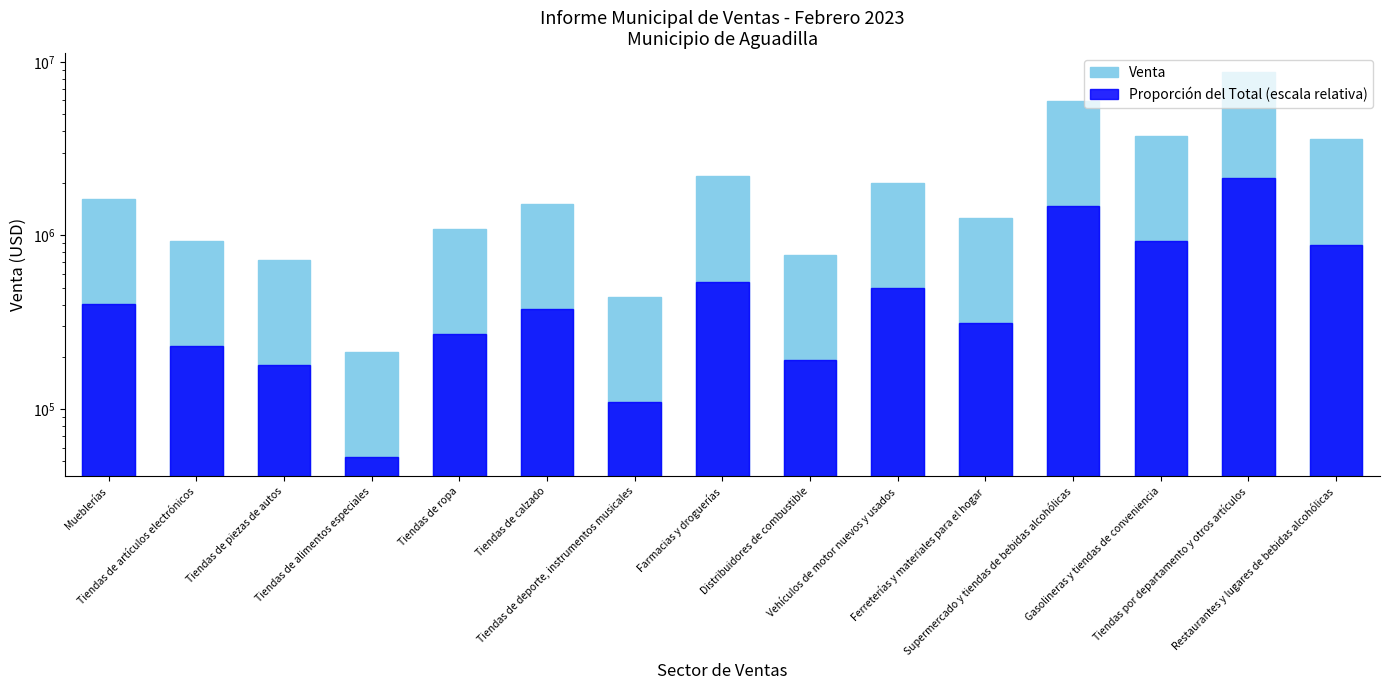

What is the label of the 6th bar from the right?

Vehículos de motor nuevos y usados